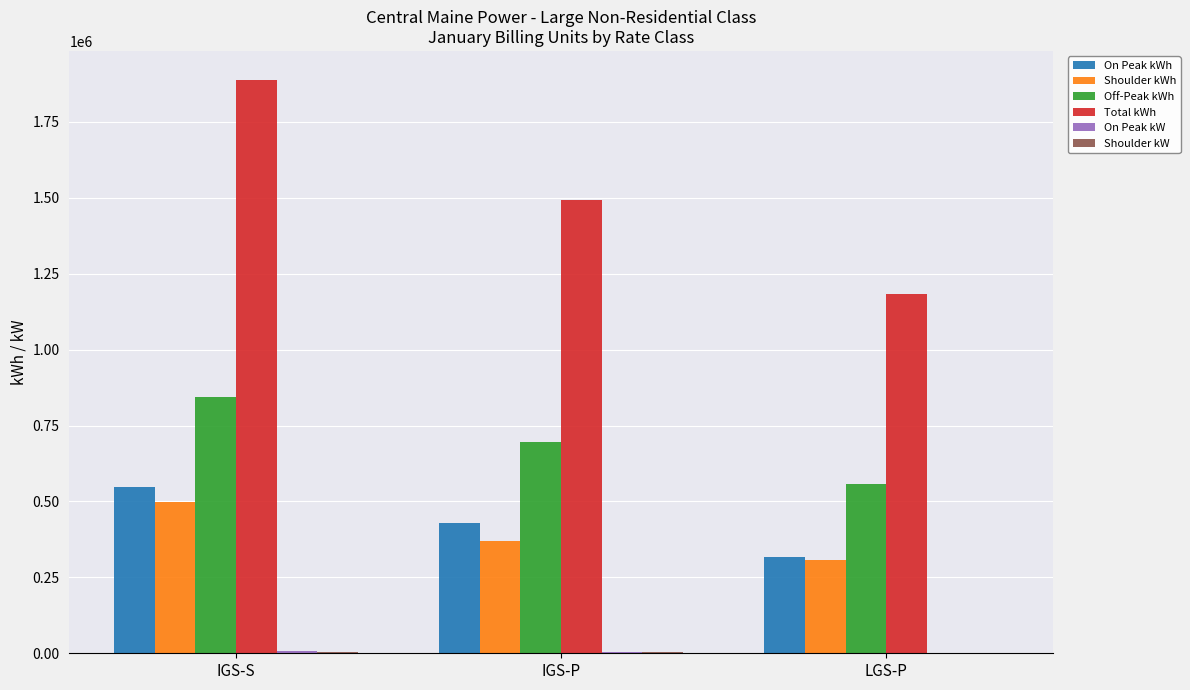

What is the maximum value shown in the chart?

1889535.4